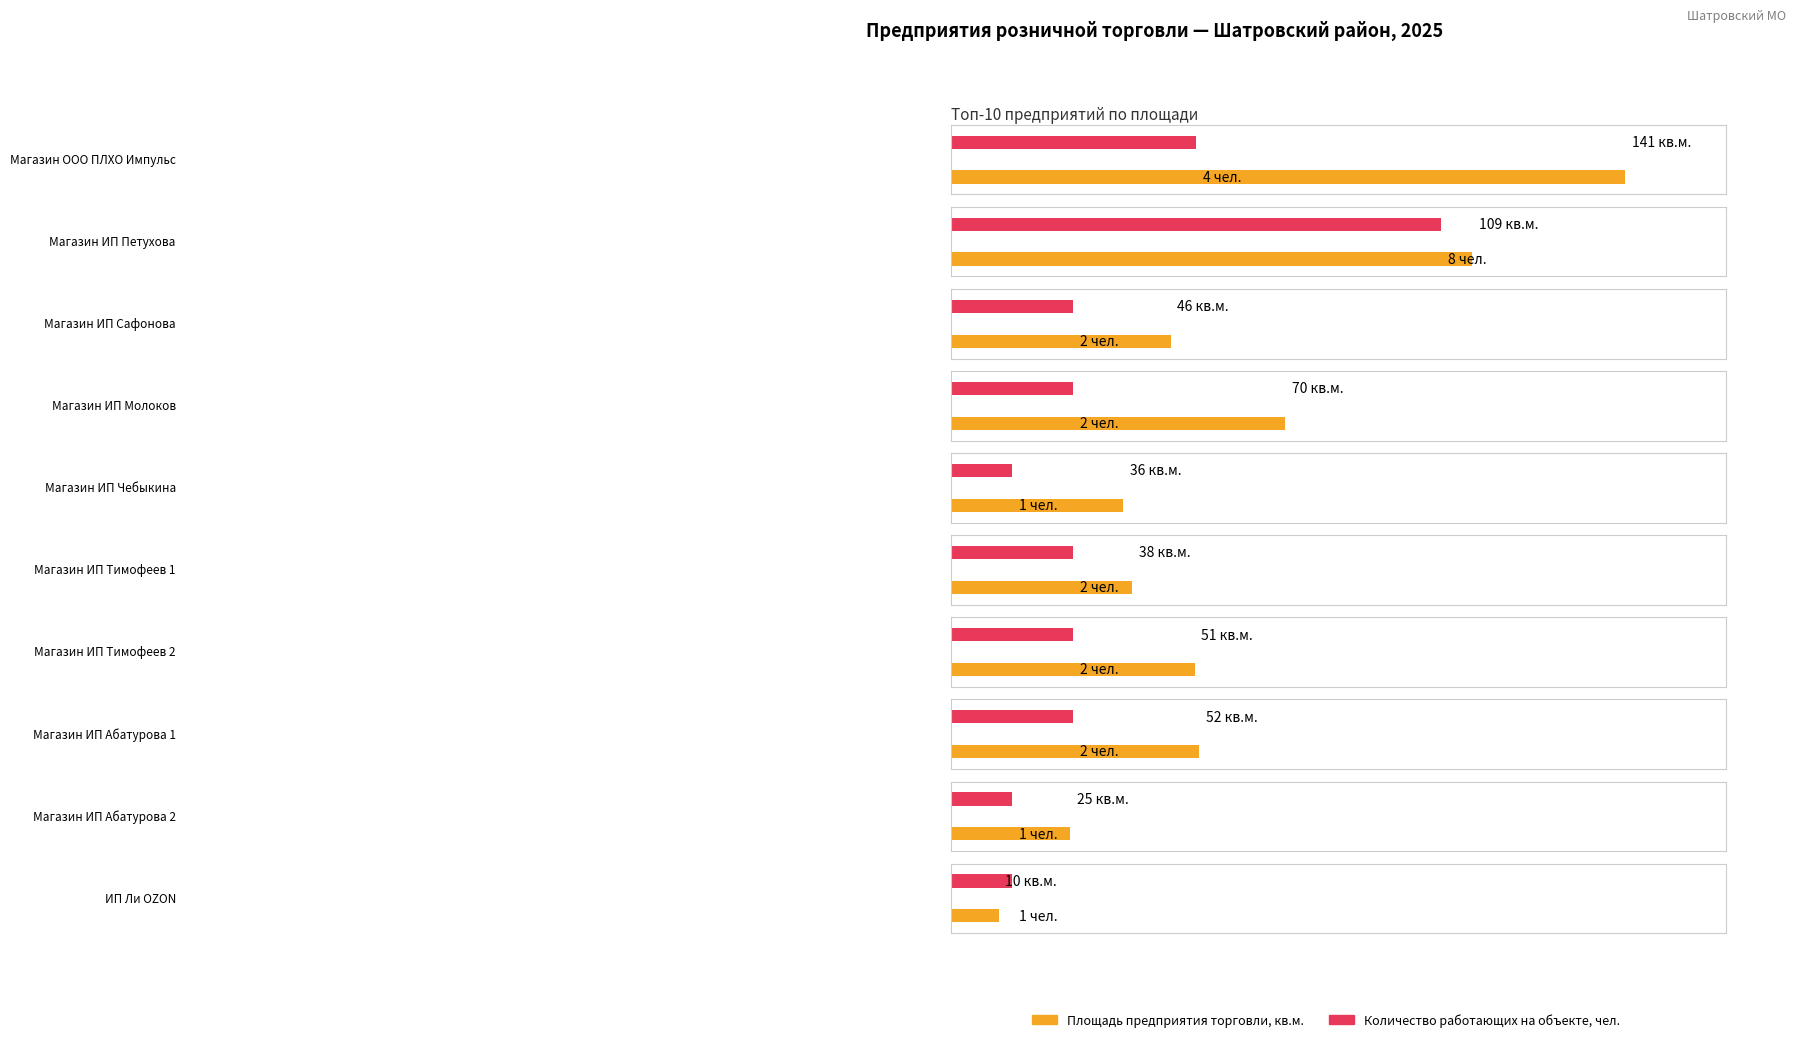

At which label does Площадь предприятия торговли, кв.м. reach its peak?

Магазин ООО ПЛХО Импульс